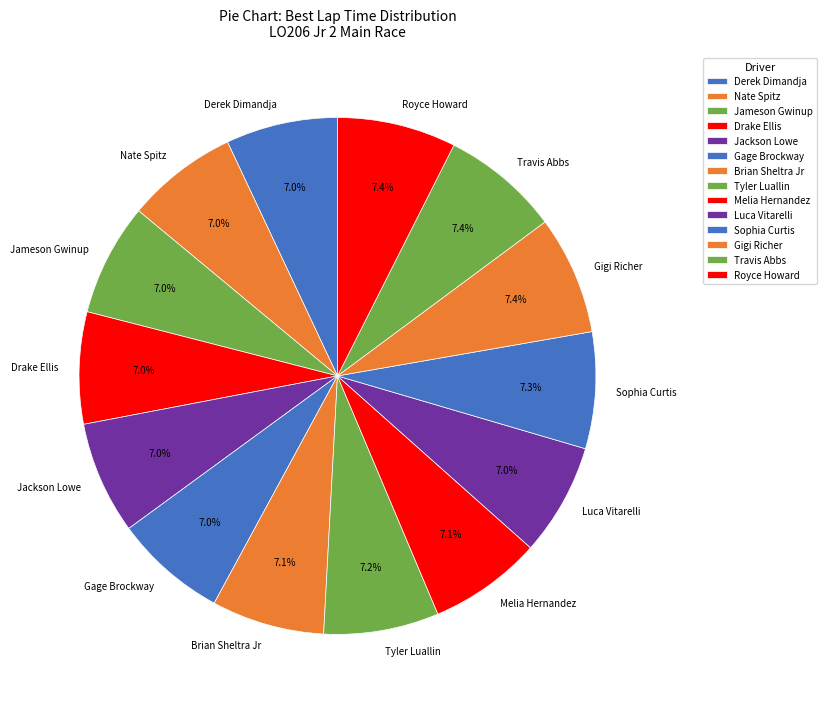

The Jameson Gwinup slice represents 7% of the pie. True or false?

True